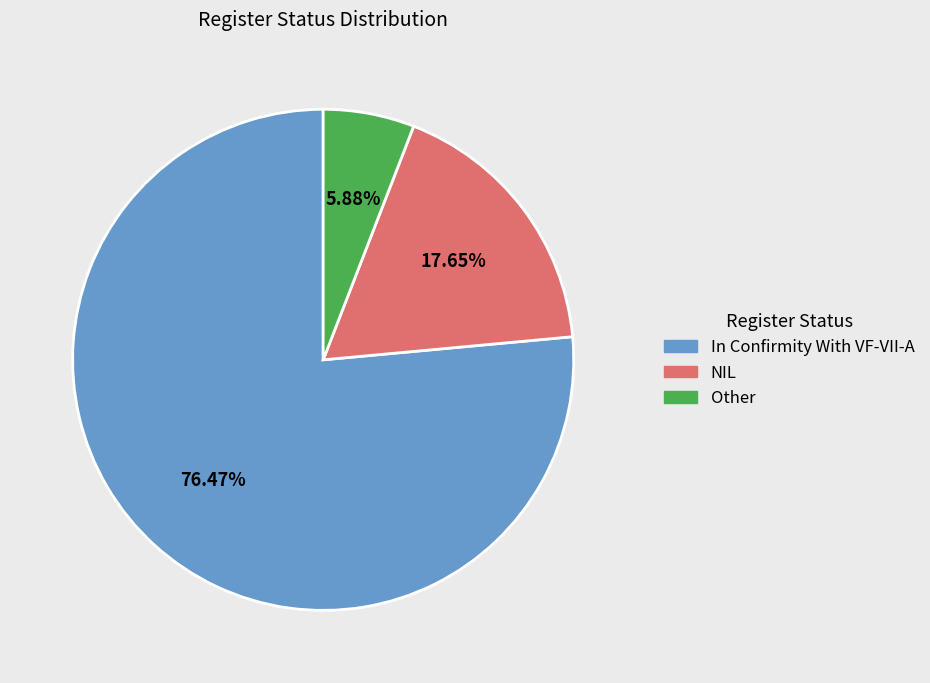

The Other slice represents 16% of the pie. True or false?

False